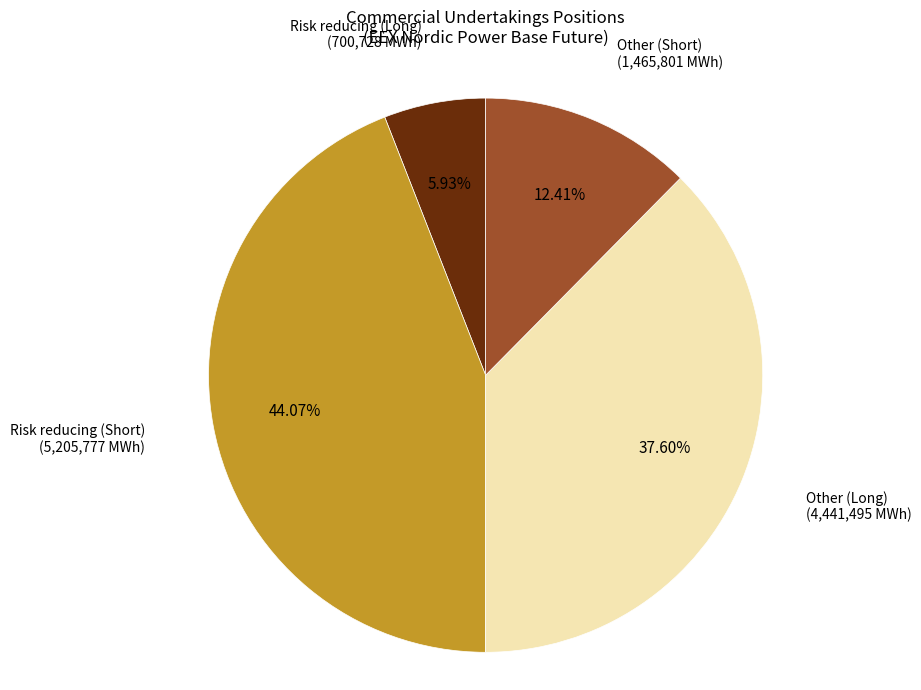

Is there a majority slice in this chart?

No